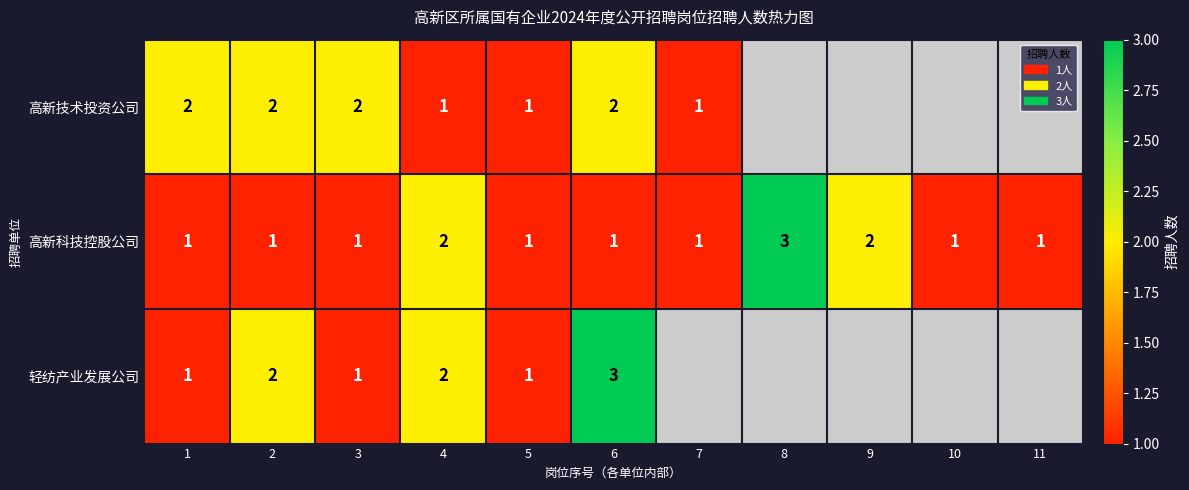

The value of 高新科技控股公司 at 10 is 2. True or false?

False